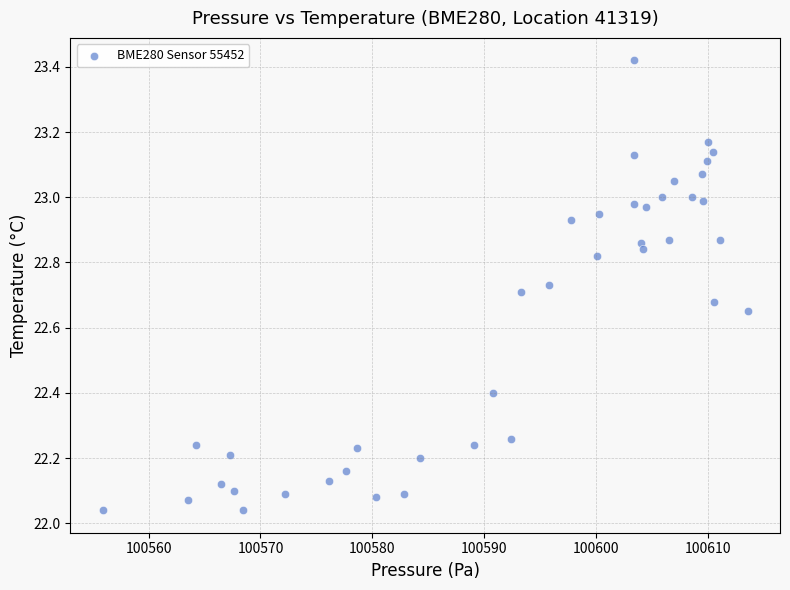

What is the range of X values (max minus min)?

57.7